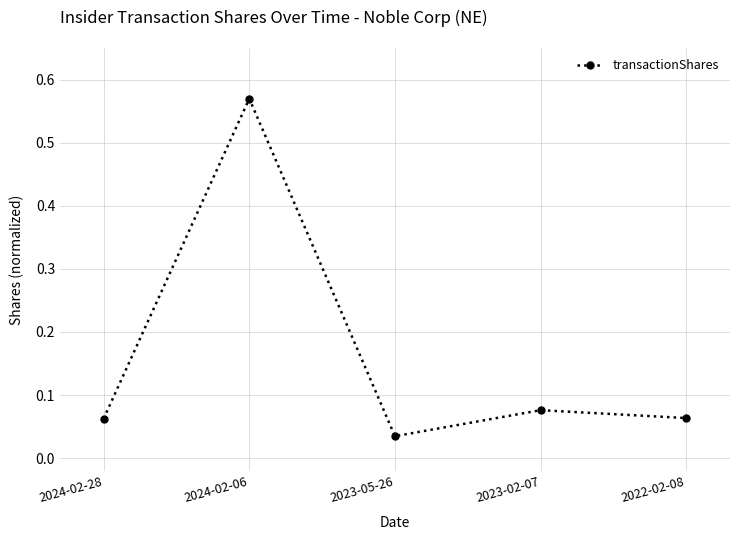

What is the label of the 3rd point from the right?

2023-05-26